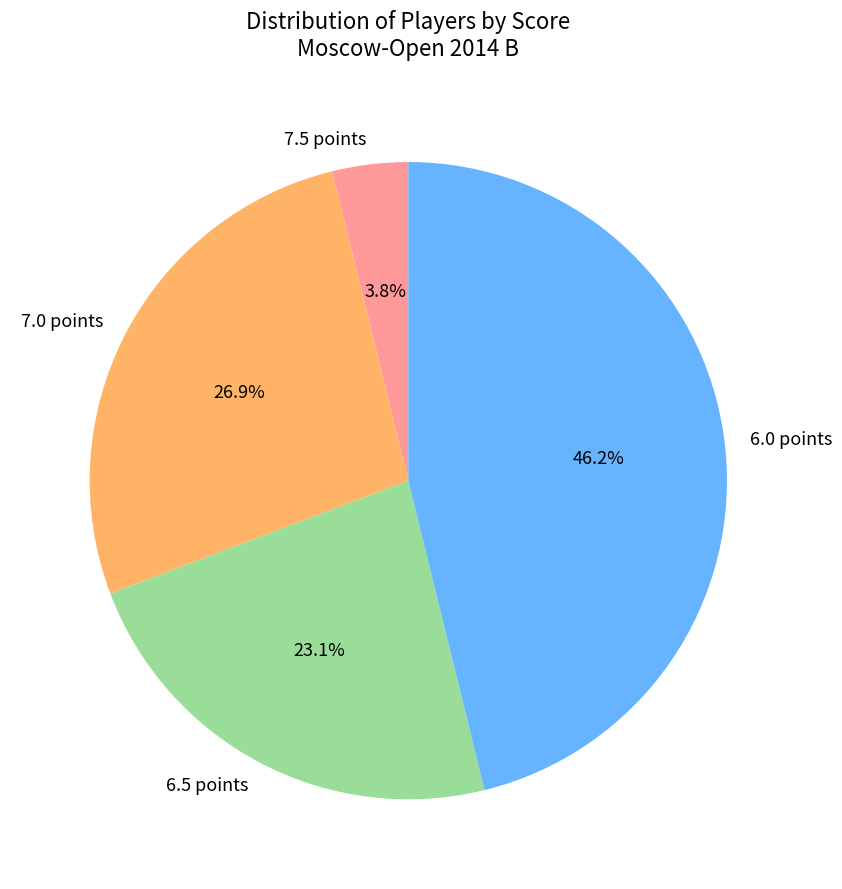

What percentage is NOT represented by 7.0 points?

73.1%